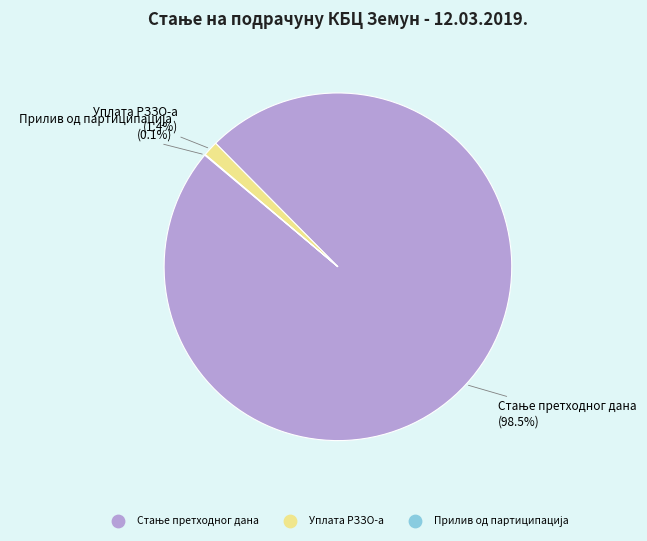

How much of the chart is everything except Уплата РЗЗО-а?

98.6%